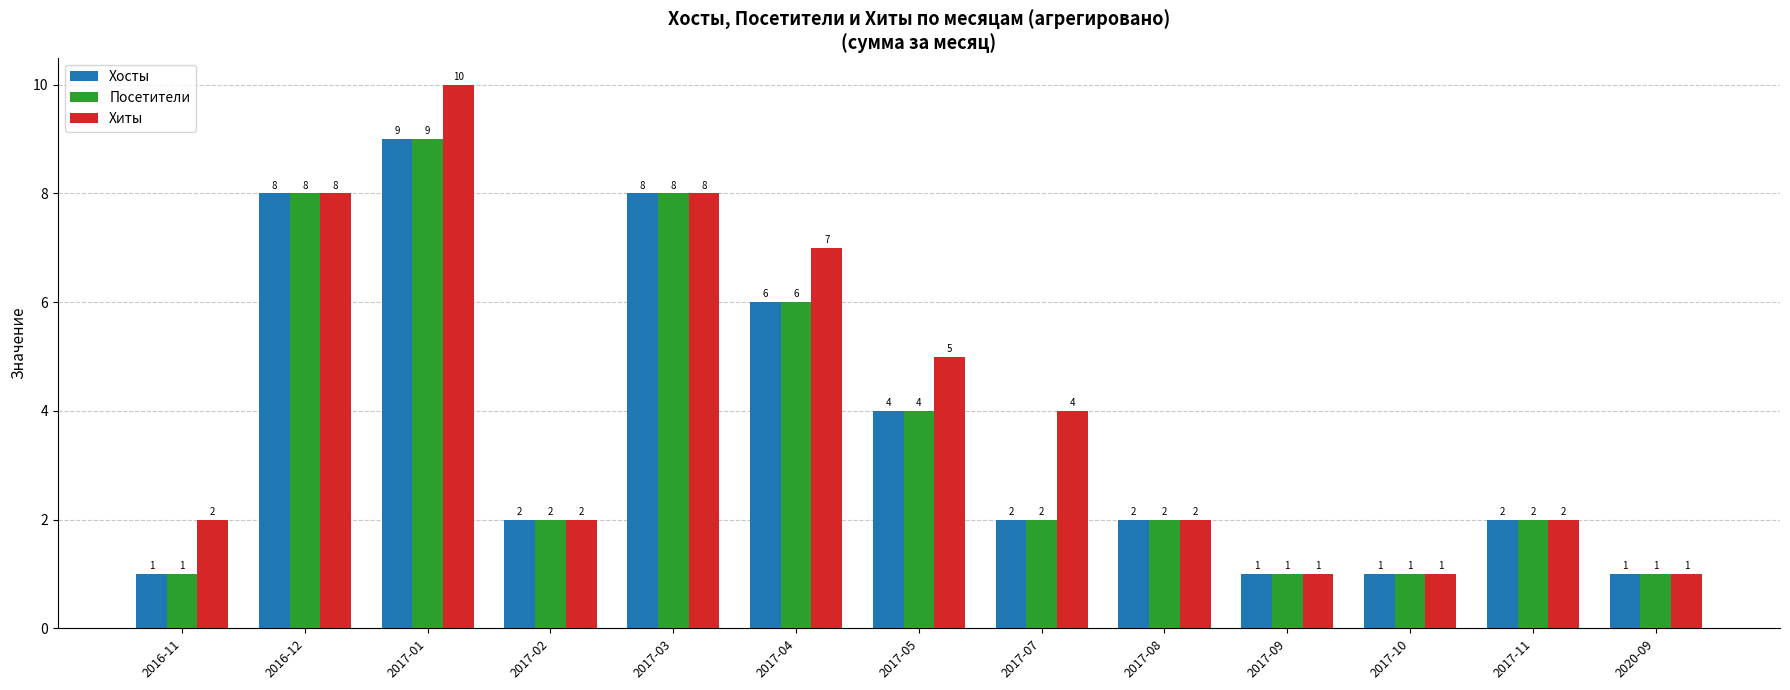

What is the average value of the Посетители series?

4